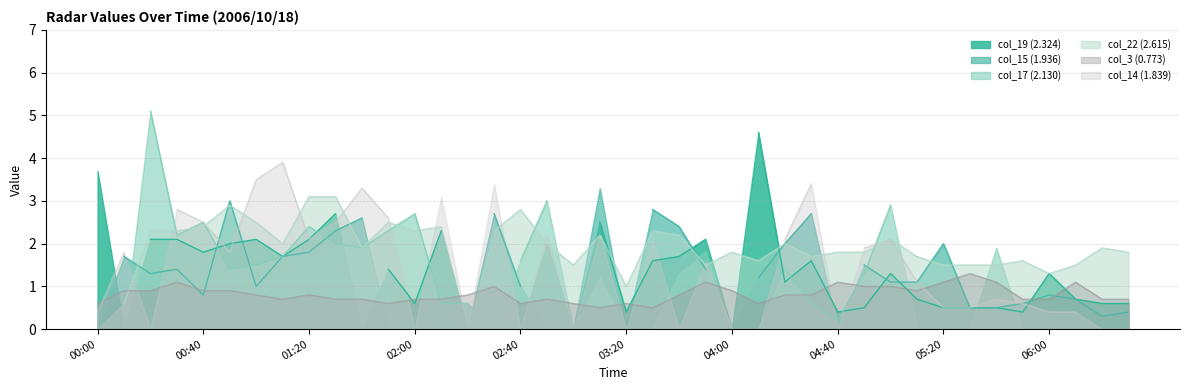

How many times do col_15 (1.936) and col_3 (0.773) cross each other?

16